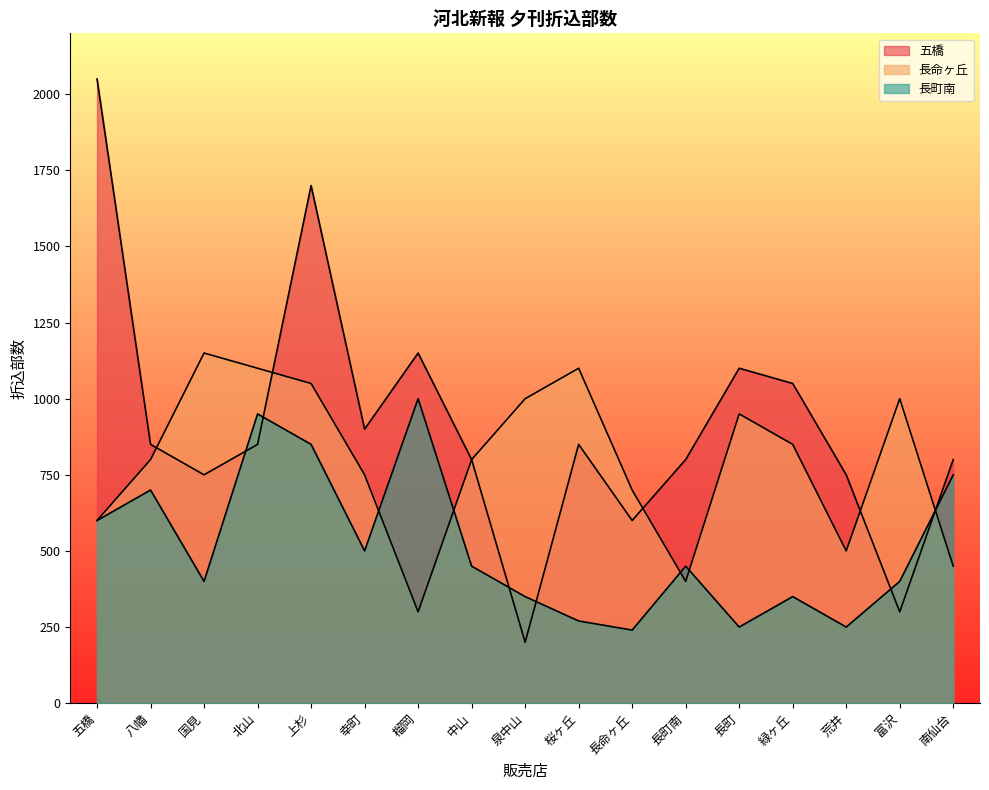

What is the maximum value shown in the chart?

2050